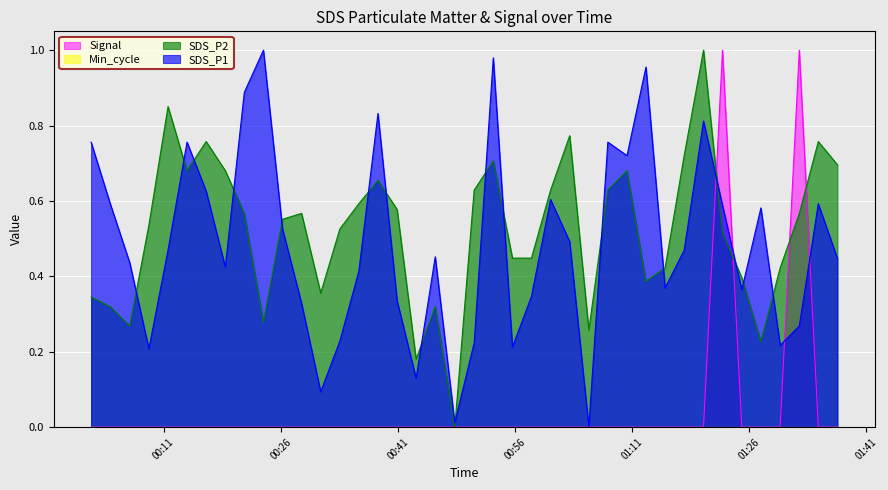

Reading left to right, extract all data points from this chart.

SDS_P1: 2021/09/06 00:01:43=0.8	2021/09/06 00:04:10=0.6	2021/09/06 00:06:40=0.4	2021/09/06 00:09:07=0.2	2021/09/06 00:11:34=0.5	2021/09/06 00:14:00=0.8	2021/09/06 00:16:27=0.6	2021/09/06 00:18:54=0.4	2021/09/06 00:21:20=0.9	2021/09/06 00:23:47=1.0	2021/09/06 00:26:14=0.5	2021/09/06 00:28:40=0.3	2021/09/06 00:31:07=0.1	2021/09/06 00:33:34=0.2	2021/09/06 00:36:00=0.4	2021/09/06 00:38:27=0.8	2021/09/06 00:40:54=0.3	2021/09/06 00:43:20=0.1	2021/09/06 00:45:47=0.5	2021/09/06 00:48:17=0.0	2021/09/06 00:50:46=0.2	2021/09/06 00:53:13=1.0	2021/09/06 00:55:40=0.2	2021/09/06 00:58:06=0.3	2021/09/06 01:00:33=0.6	2021/09/06 01:03:00=0.5	2021/09/06 01:05:27=0.0	2021/09/06 01:07:53=0.8	2021/09/06 01:10:20=0.7	2021/09/06 01:12:46=1.0	2021/09/06 01:15:13=0.4	2021/09/06 01:17:40=0.5	2021/09/06 01:20:08=0.8	2021/09/06 01:22:34=0.6	2021/09/06 01:25:02=0.4	2021/09/06 01:27:29=0.6	2021/09/06 01:29:57=0.2	2021/09/06 01:32:24=0.3	2021/09/06 01:34:50=0.6	2021/09/06 01:37:17=0.4
SDS_P2: 2021/09/06 00:01:43=0.3	2021/09/06 00:04:10=0.3	2021/09/06 00:06:40=0.3	2021/09/06 00:09:07=0.5	2021/09/06 00:11:34=0.9	2021/09/06 00:14:00=0.7	2021/09/06 00:16:27=0.8	2021/09/06 00:18:54=0.7	2021/09/06 00:21:20=0.6	2021/09/06 00:23:47=0.3	2021/09/06 00:26:14=0.6	2021/09/06 00:28:40=0.6	2021/09/06 00:31:07=0.4	2021/09/06 00:33:34=0.5	2021/09/06 00:36:00=0.6	2021/09/06 00:38:27=0.7	2021/09/06 00:40:54=0.6	2021/09/06 00:43:20=0.2	2021/09/06 00:45:47=0.3	2021/09/06 00:48:17=0.0	2021/09/06 00:50:46=0.6	2021/09/06 00:53:13=0.7	2021/09/06 00:55:40=0.4	2021/09/06 00:58:06=0.4	2021/09/06 01:00:33=0.6	2021/09/06 01:03:00=0.8	2021/09/06 01:05:27=0.3	2021/09/06 01:07:53=0.6	2021/09/06 01:10:20=0.7	2021/09/06 01:12:46=0.4	2021/09/06 01:15:13=0.4	2021/09/06 01:17:40=0.7	2021/09/06 01:20:08=1.0	2021/09/06 01:22:34=0.5	2021/09/06 01:25:02=0.4	2021/09/06 01:27:29=0.2	2021/09/06 01:29:57=0.4	2021/09/06 01:32:24=0.6	2021/09/06 01:34:50=0.8	2021/09/06 01:37:17=0.7
Signal: 2021/09/06 00:01:43=0.0	2021/09/06 00:04:10=0.0	2021/09/06 00:06:40=0.0	2021/09/06 00:09:07=0.0	2021/09/06 00:11:34=0.0	2021/09/06 00:14:00=0.0	2021/09/06 00:16:27=0.0	2021/09/06 00:18:54=0.0	2021/09/06 00:21:20=0.0	2021/09/06 00:23:47=0.0	2021/09/06 00:26:14=0.0	2021/09/06 00:28:40=0.0	2021/09/06 00:31:07=0.0	2021/09/06 00:33:34=0.0	2021/09/06 00:36:00=0.0	2021/09/06 00:38:27=0.0	2021/09/06 00:40:54=0.0	2021/09/06 00:43:20=0.0	2021/09/06 00:45:47=0.0	2021/09/06 00:48:17=0.0	2021/09/06 00:50:46=0.0	2021/09/06 00:53:13=0.0	2021/09/06 00:55:40=0.0	2021/09/06 00:58:06=0.0	2021/09/06 01:00:33=0.0	2021/09/06 01:03:00=0.0	2021/09/06 01:05:27=0.0	2021/09/06 01:07:53=0.0	2021/09/06 01:10:20=0.0	2021/09/06 01:12:46=0.0	2021/09/06 01:15:13=0.0	2021/09/06 01:17:40=0.0	2021/09/06 01:20:08=0.0	2021/09/06 01:22:34=1.0	2021/09/06 01:25:02=0.0	2021/09/06 01:27:29=0.0	2021/09/06 01:29:57=0.0	2021/09/06 01:32:24=1.0	2021/09/06 01:34:50=0.0	2021/09/06 01:37:17=0.0